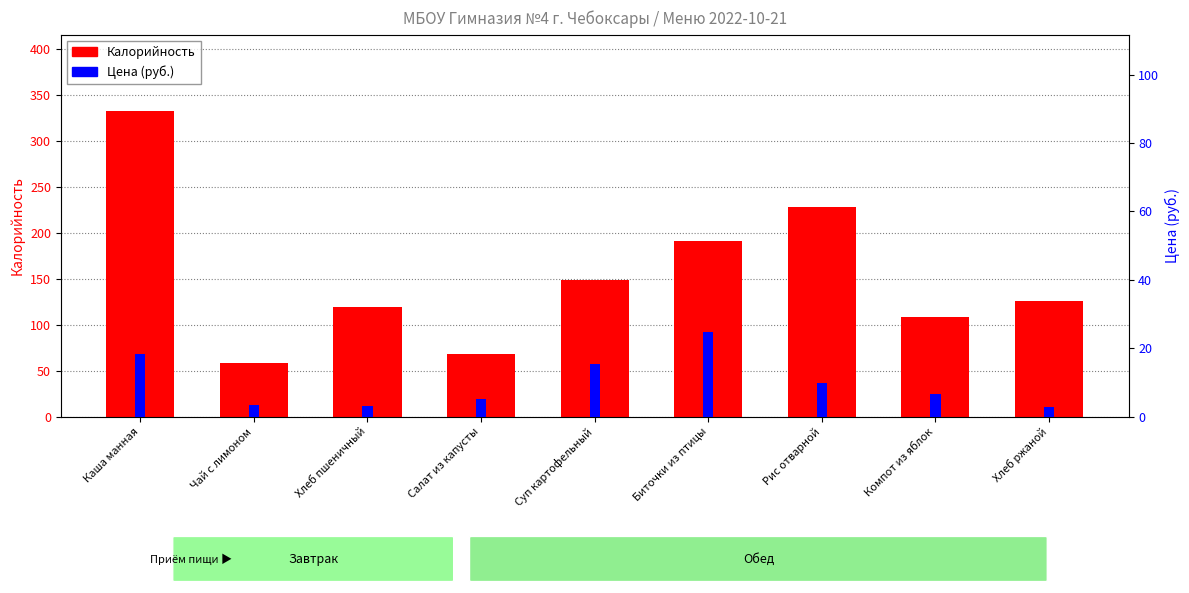

Rank the categories by Цена (руб.) value from lowest to highest.

Хлеб ржаной, Хлеб пшеничный, Чай с лимоном, Салат из капусты, Компот из яблок, Рис отварной, Суп картофельный, Каша манная, Биточки из птицы